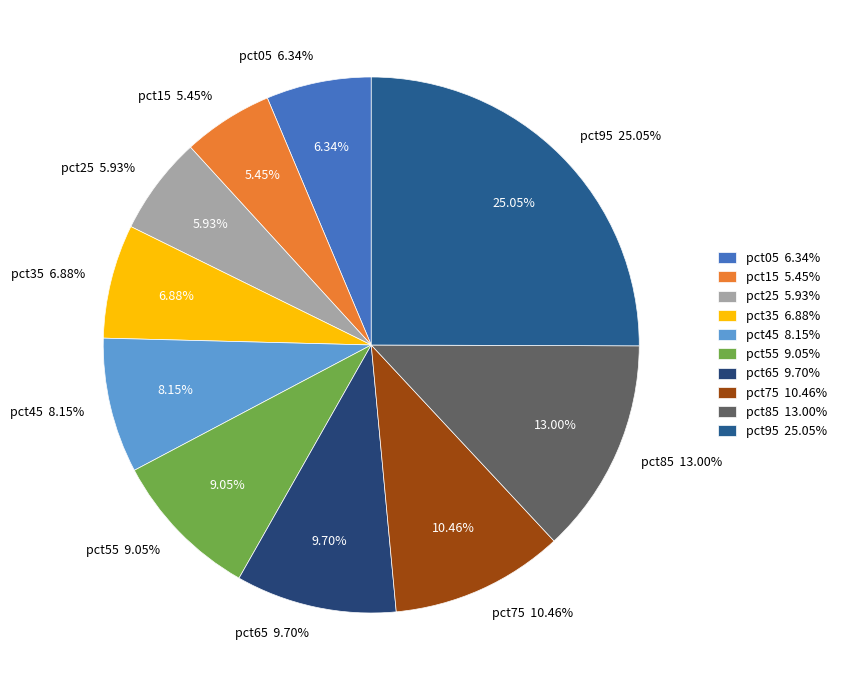

To the nearest percent, what is the difference between the largest and smallest slice percentages?

20%